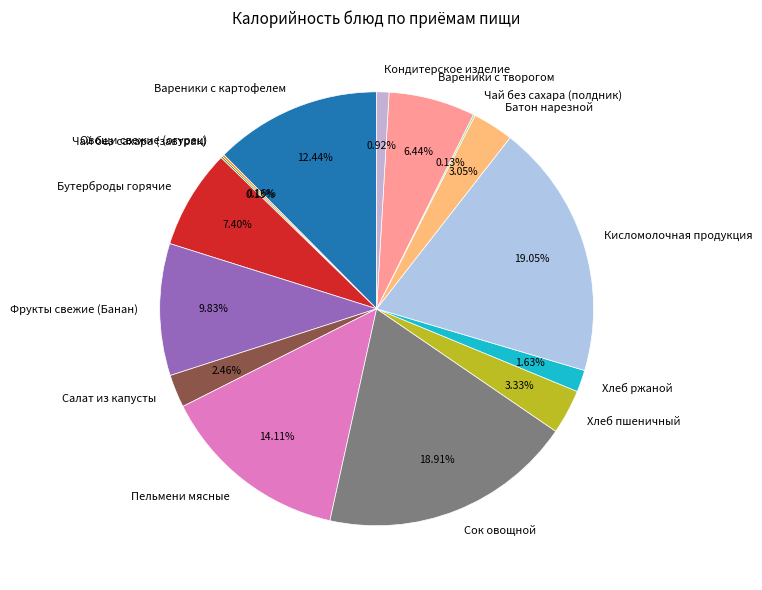

Do Батон нарезной and Вареники с творогом together represent more than half of the pie?

No